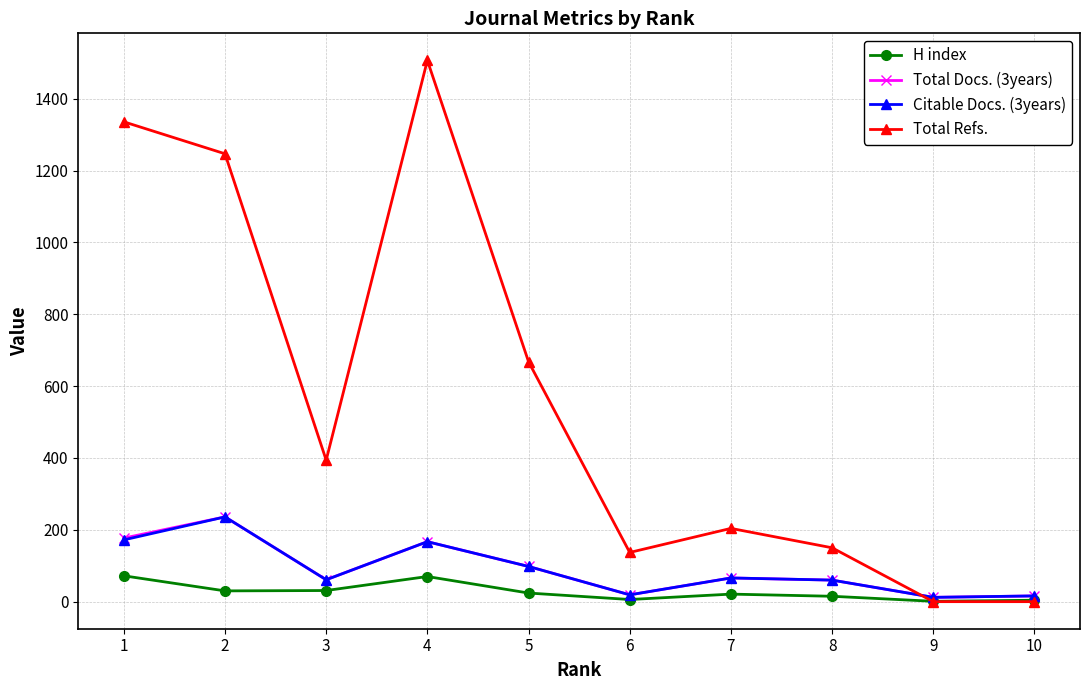

At which label does Total Docs. (3years) reach its peak?

2